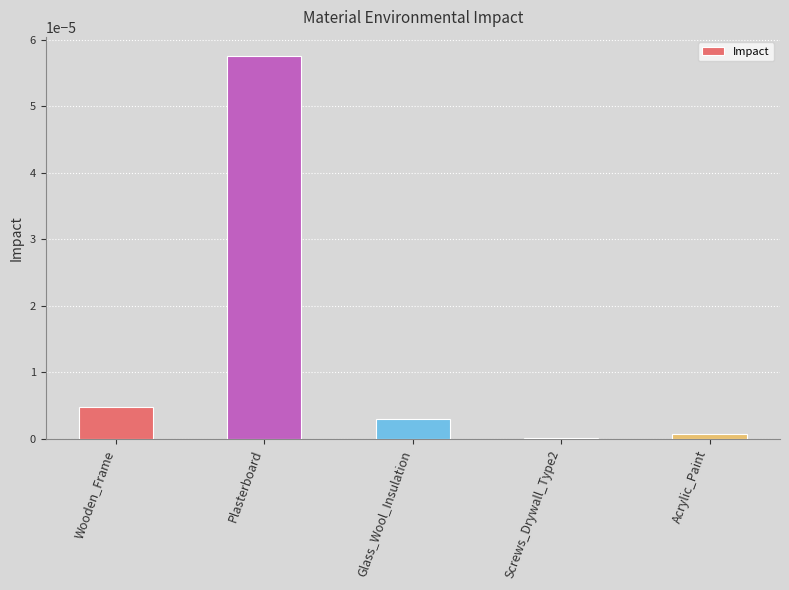

The chart shows a value of 0.0 at Acrylic_Paint. True or false?

True